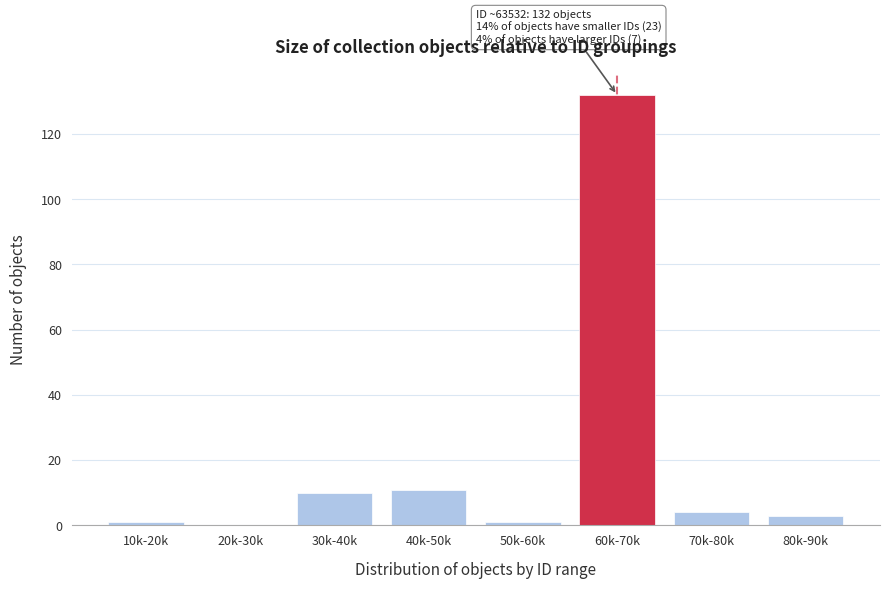

Reading left to right, extract all data points from this chart.

10k-20k=1	20k-30k=0	30k-40k=10	40k-50k=11	50k-60k=1	60k-70k=132	70k-80k=4	80k-90k=3